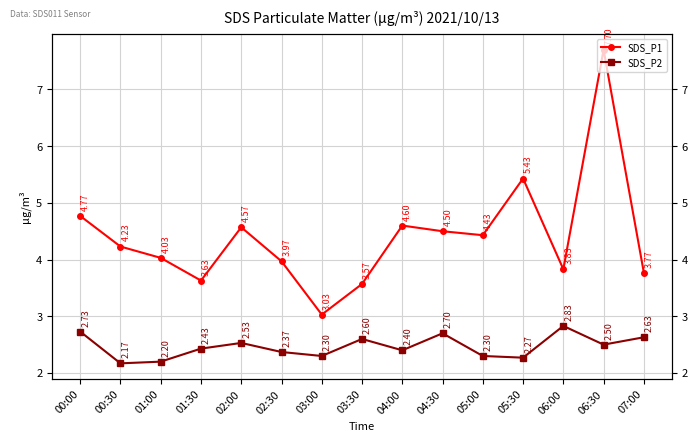

List the series in order of their overall mean, lowest first.

SDS_P2, SDS_P1